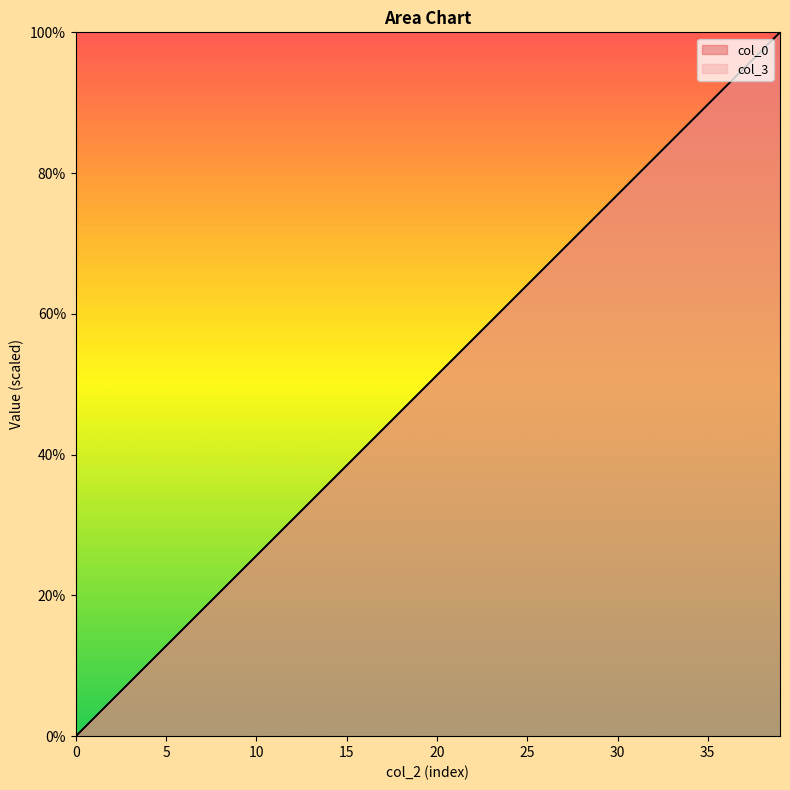

What is the value of the col_3 point at the 9th from the left?

20.5